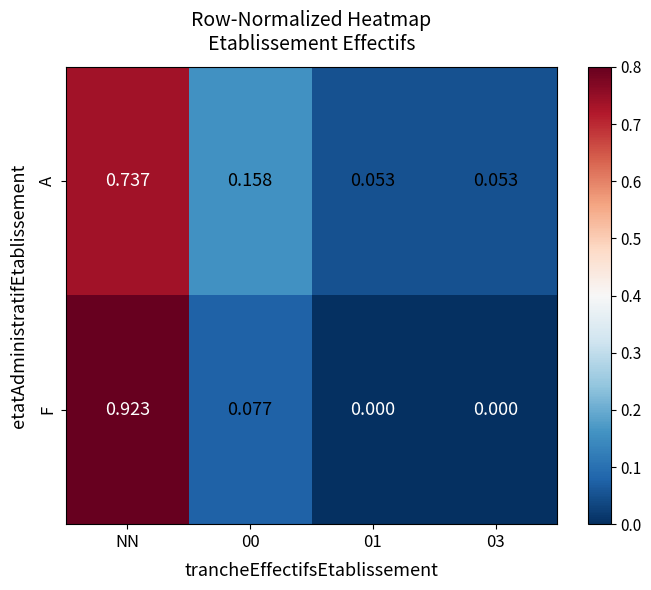

List the series in order of their overall mean, highest first.

A, F